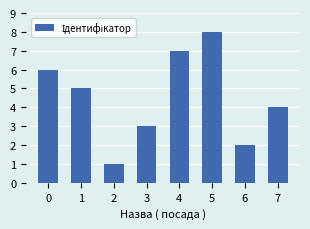

At which category does the chart reach its peak across all series?

5